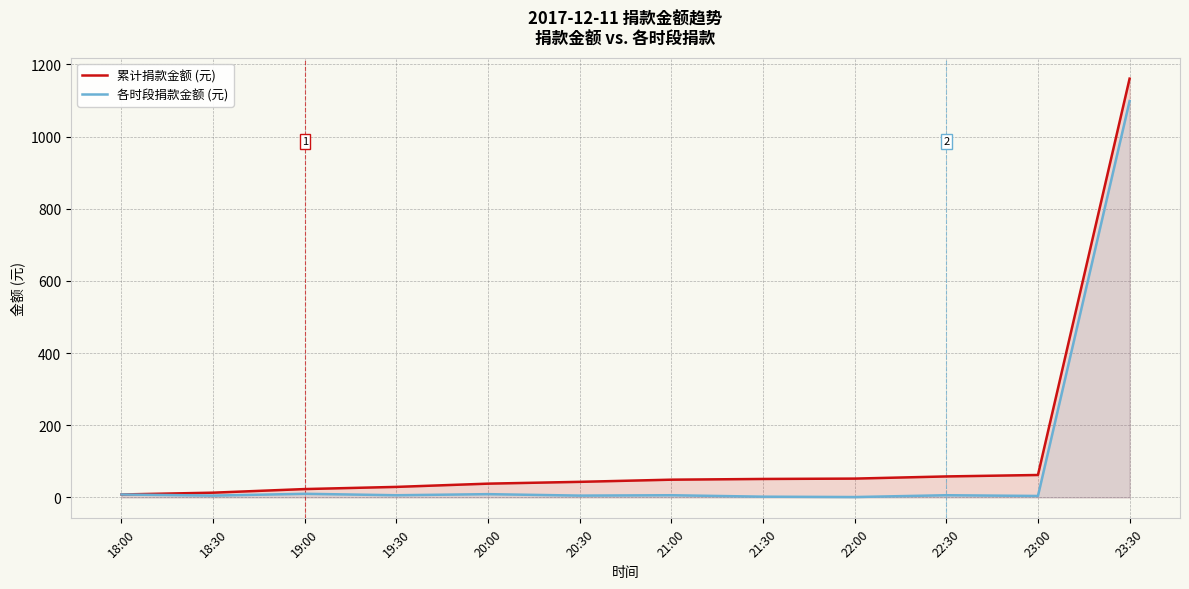

True or false: 各时段捐款金额 (元) has more than 2 interior local peaks.

True